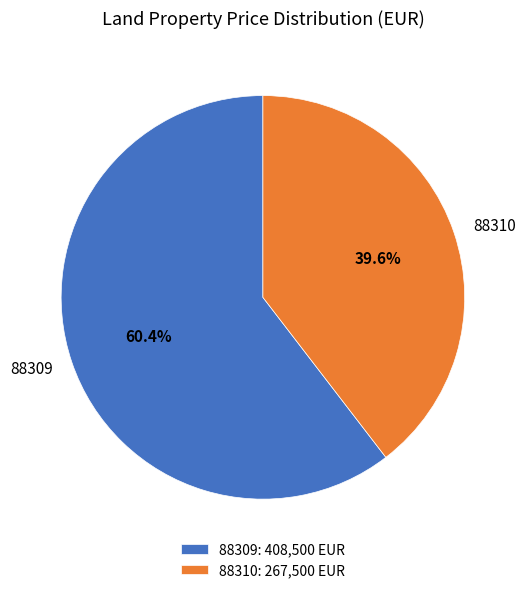

Is there any slice that represents more than half of the pie?

Yes